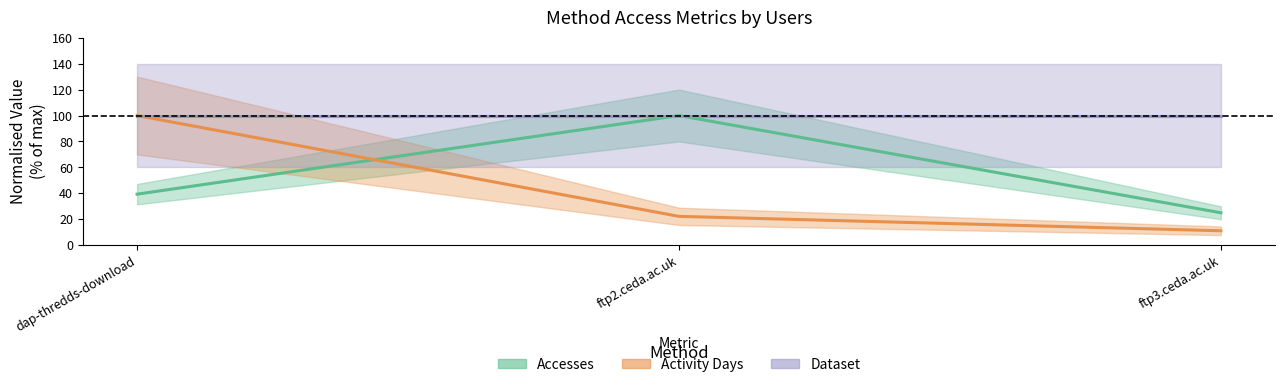

Which series has the widest spread of values?

Activity Days